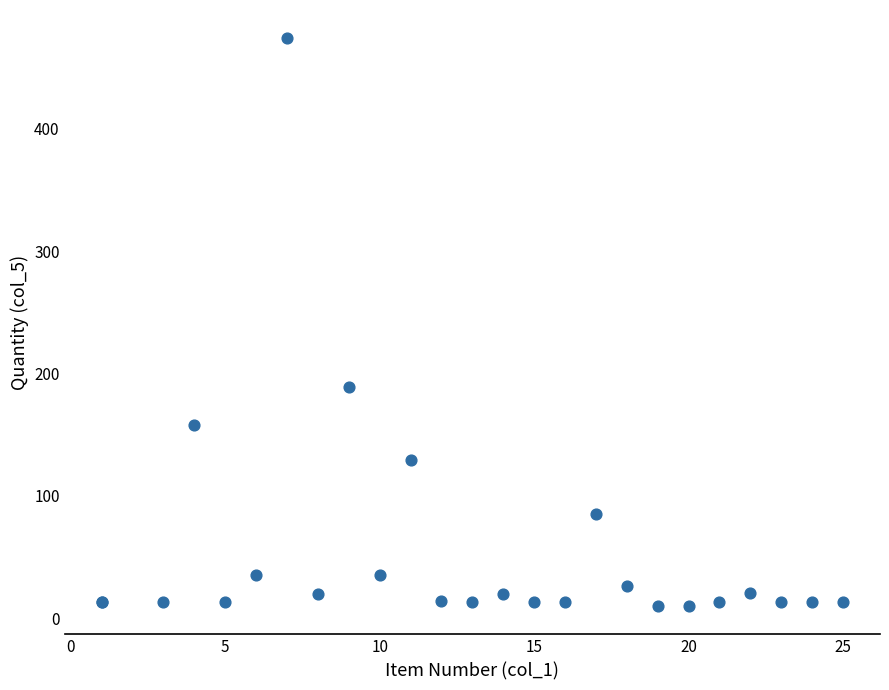

What Y value in the scatter plot is closest to 242?

189.0